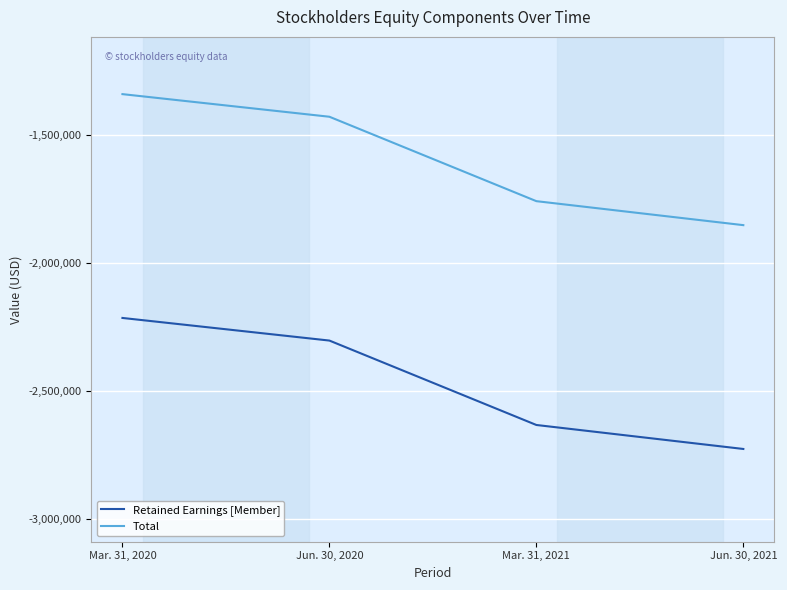

True or false: Retained Earnings [Member] and Total intersect in this chart.

False